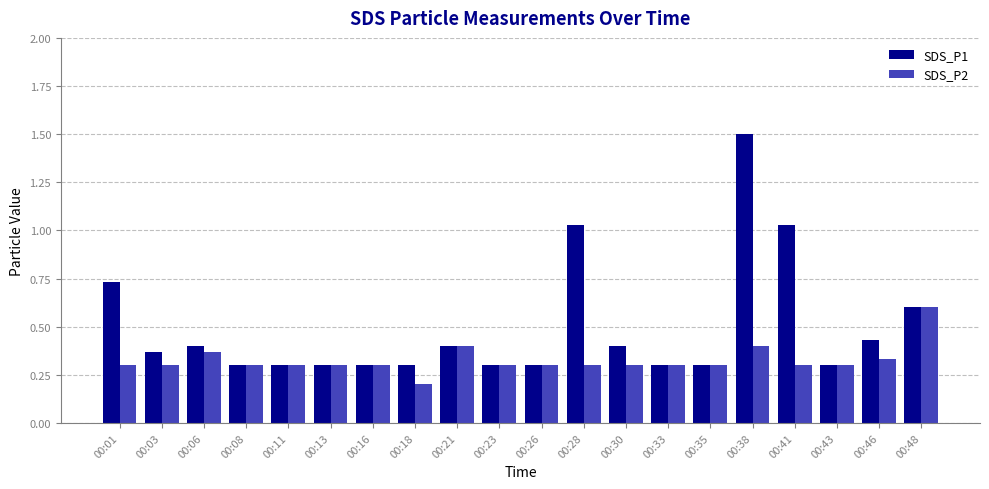

True or false: SDS_P2 has a value of 0.5 at 00:28.

False